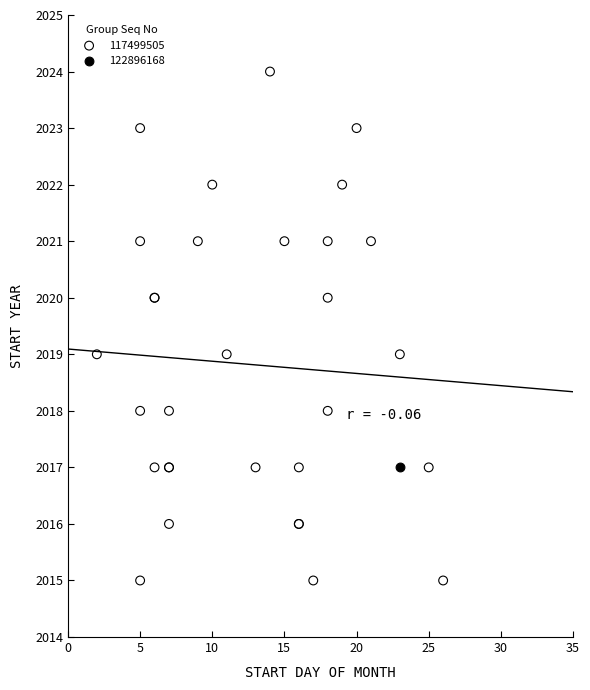

What are all the series names shown in the legend?

117499505, 122896168